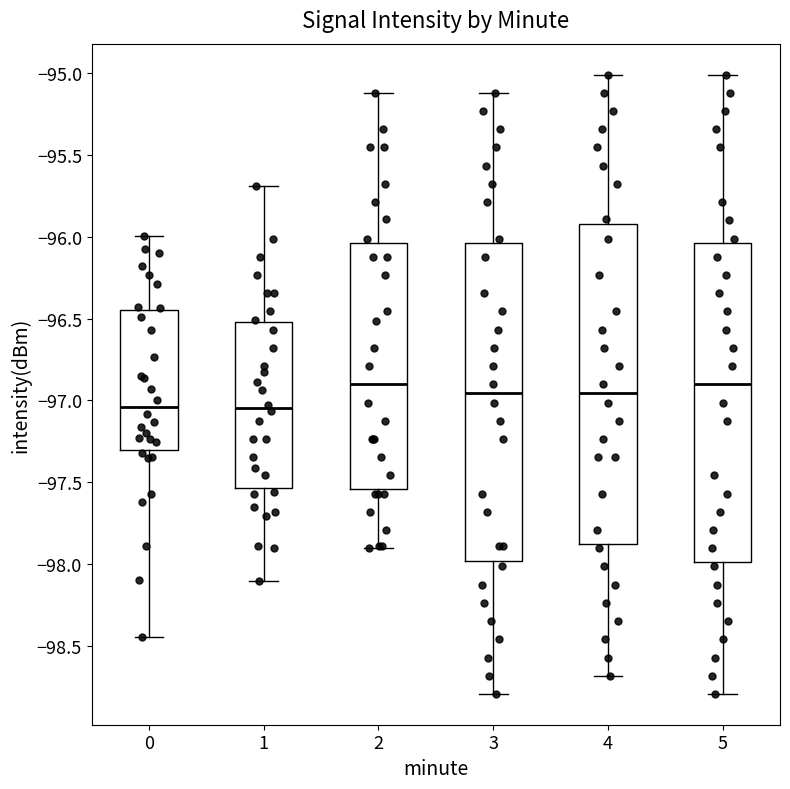

Reading left to right, transcribe this box plot: for each box, give where its median line is, the range the box spans, and where its two whiskers end, as read against the y-axis. The values are not printed on the chart, so give them approximately, as read against the axis.

0: median -97.05, box -97.30 to -96.45, whiskers -98.45 to -96.00
1: median -97.05, box -97.55 to -96.50, whiskers -98.10 to -95.70
2: median -96.90, box -97.55 to -96.05, whiskers -97.90 to -95.10
3: median -96.95, box -98.00 to -96.05, whiskers -98.80 to -95.10
4: median -96.95, box -97.85 to -95.90, whiskers -98.70 to -95.00
5: median -96.90, box -98.00 to -96.05, whiskers -98.80 to -95.00